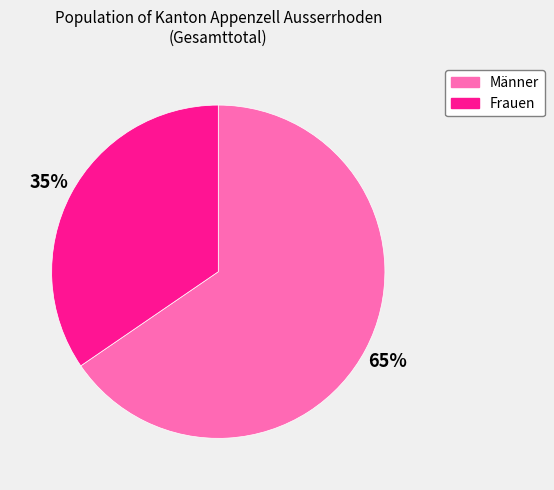

Which category has the biggest portion of the pie?

Männer